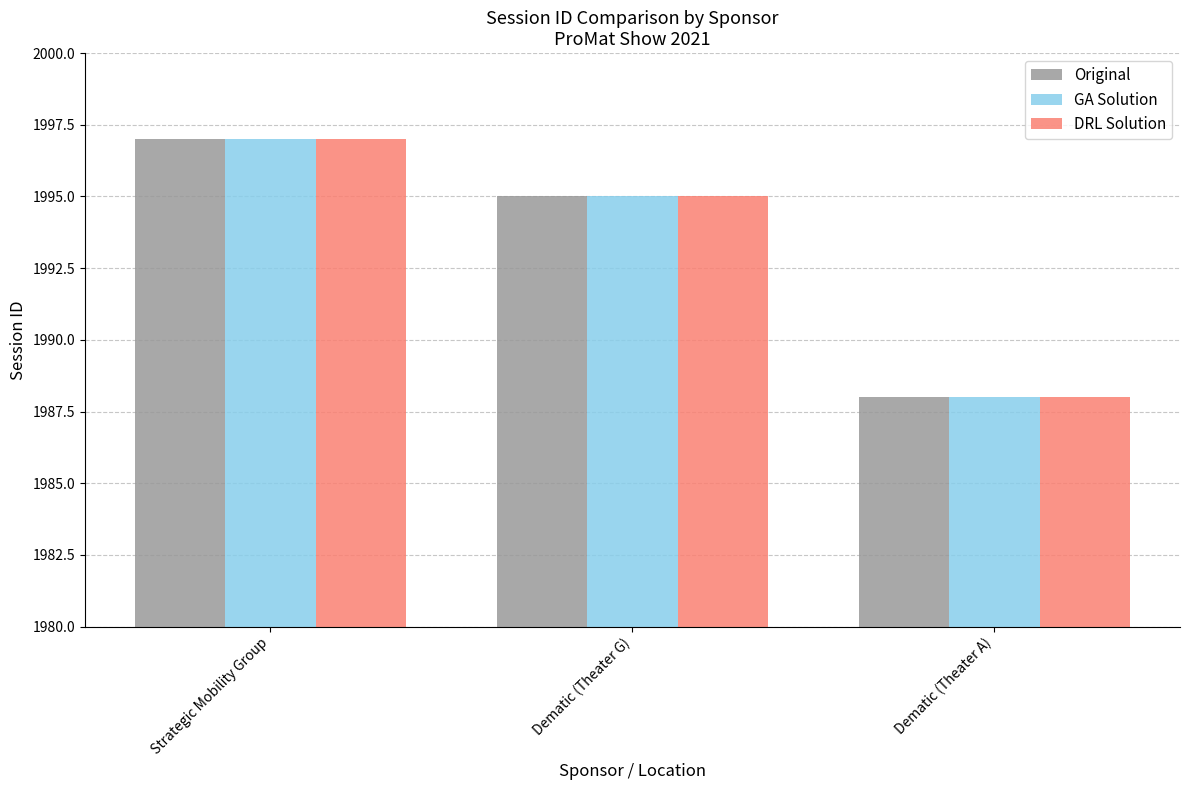

How many bars are there in total?

9